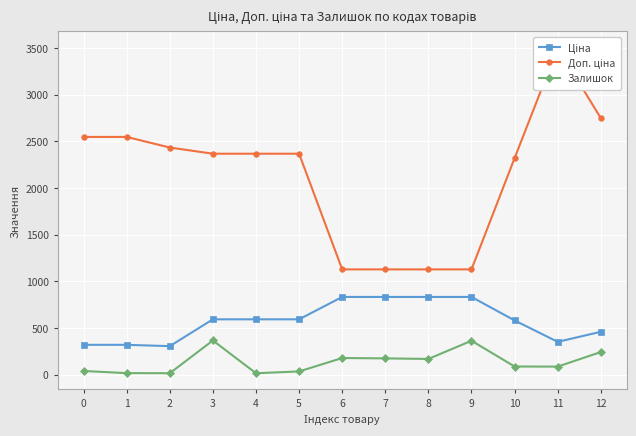

What are all the series names shown in the legend?

Ціна, Доп. ціна, Залишок